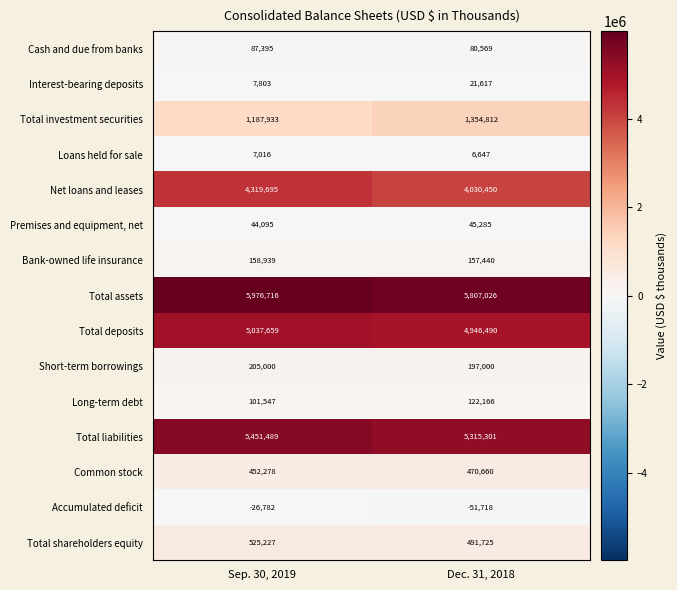

Which category has the lowest value across all series?

Dec. 31, 2018